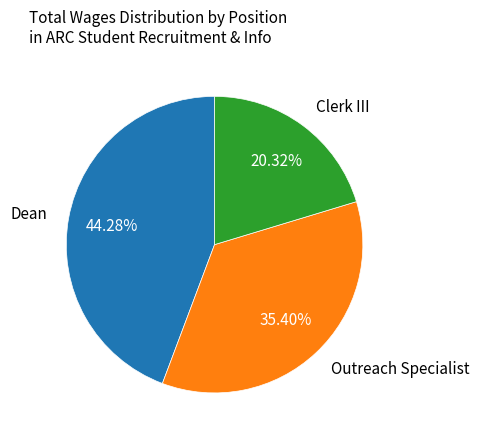

Combined, do Clerk III and Dean account for over 50%?

Yes